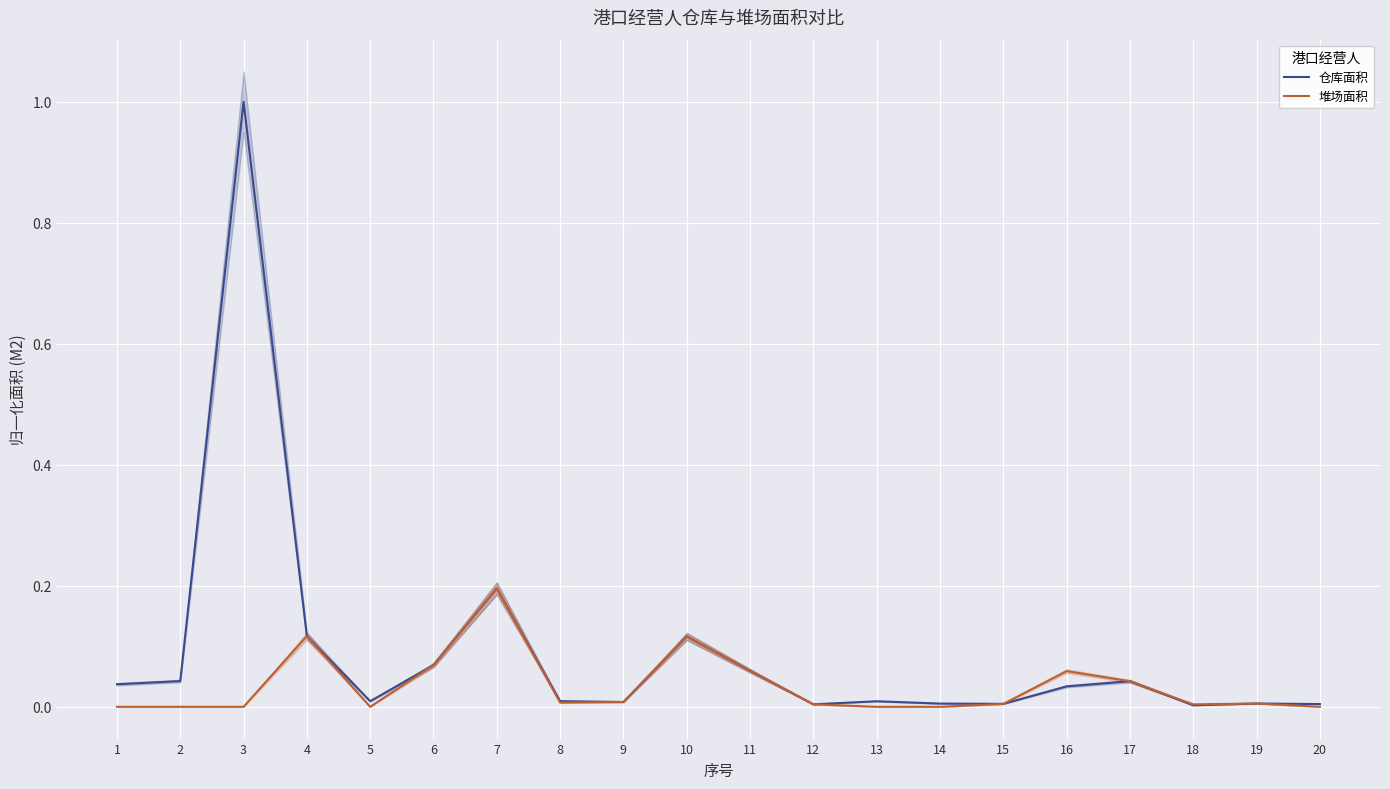

Rank the series at 9 from highest to lowest value.

仓库面积, 堆场面积